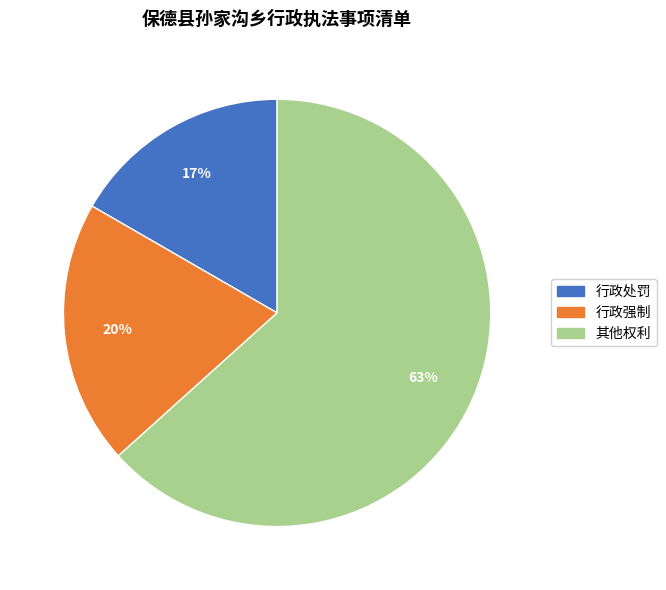

How many segments does this pie chart have?

3